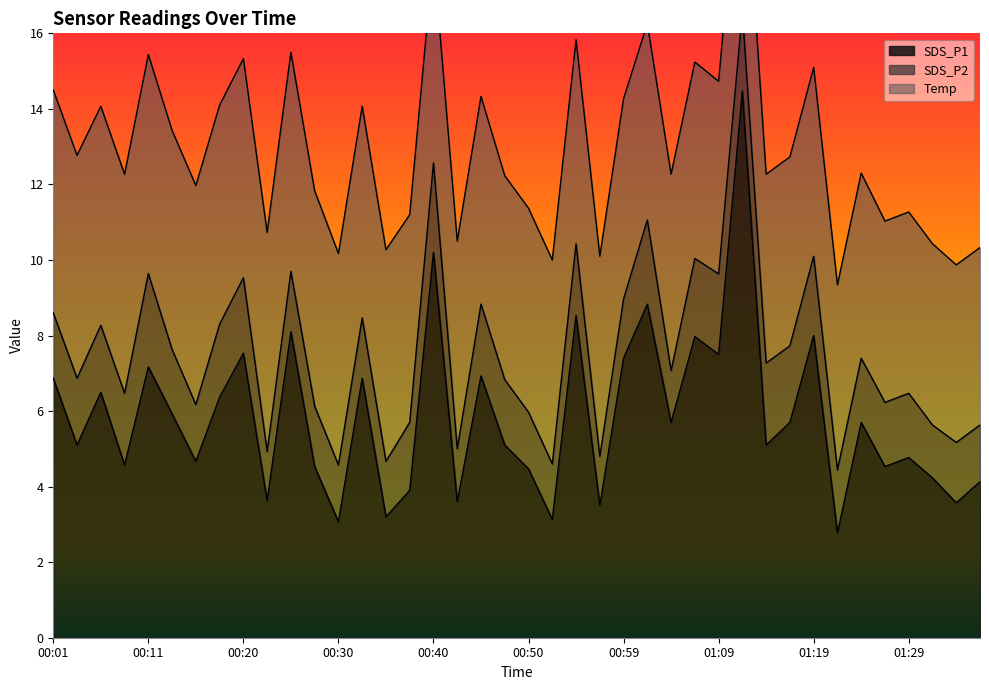

How many values in the Temp series are below 5?

7